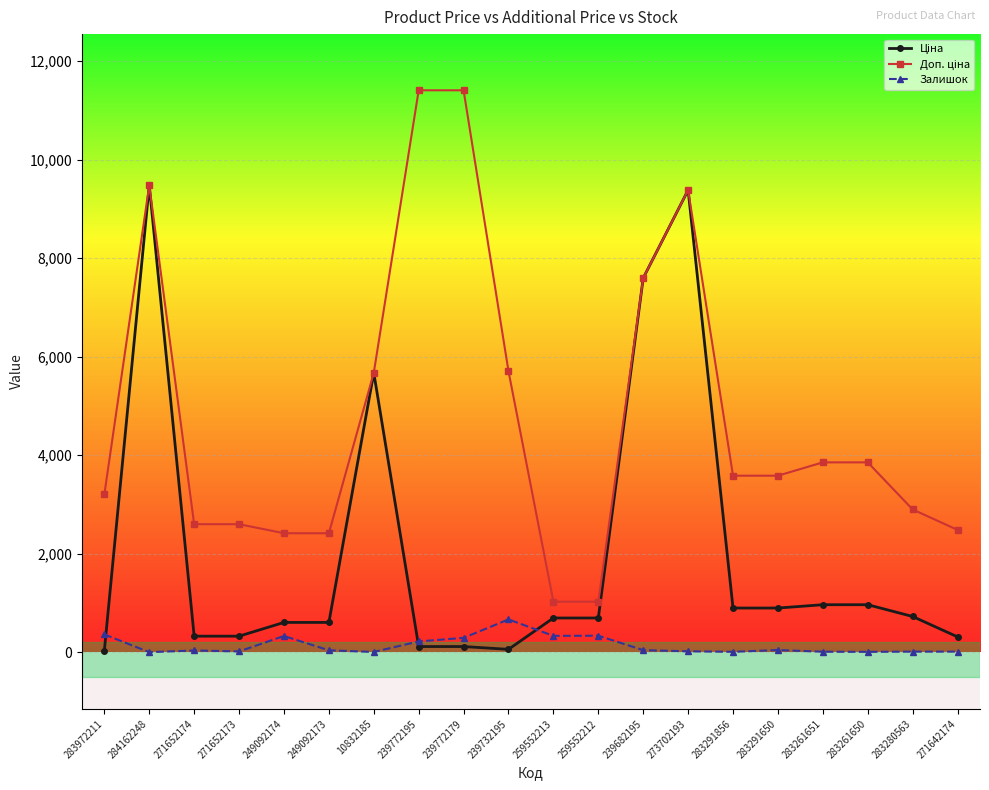

What is the maximum value shown in the chart?

11410.0